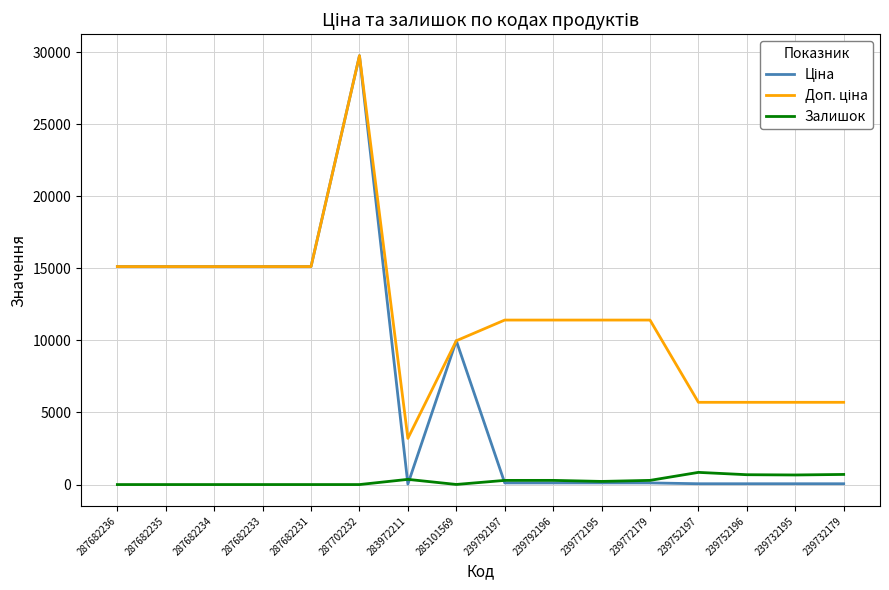

The value of Залишок at 239752197 is 845.0. True or false?

True